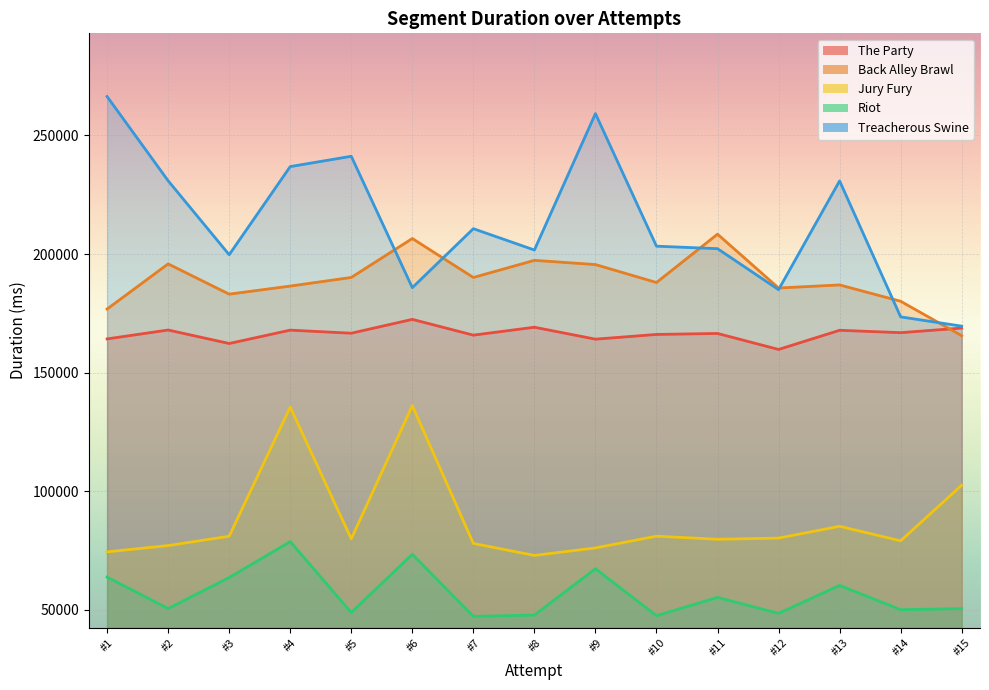

The value of Jury Fury at #4 is 135454. True or false?

True